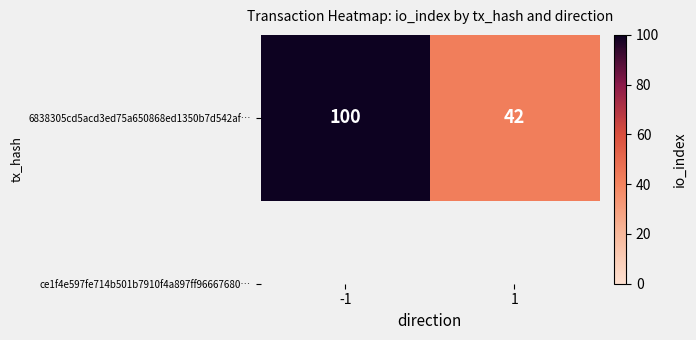

Rank the categories by value from lowest to highest.

1, -1